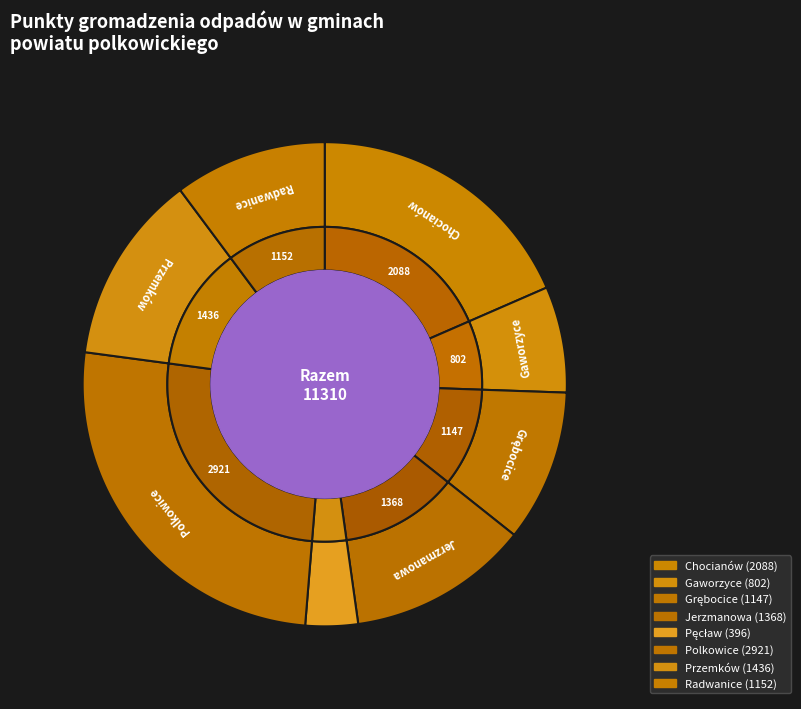

Is Grębocice the majority of the pie?

No